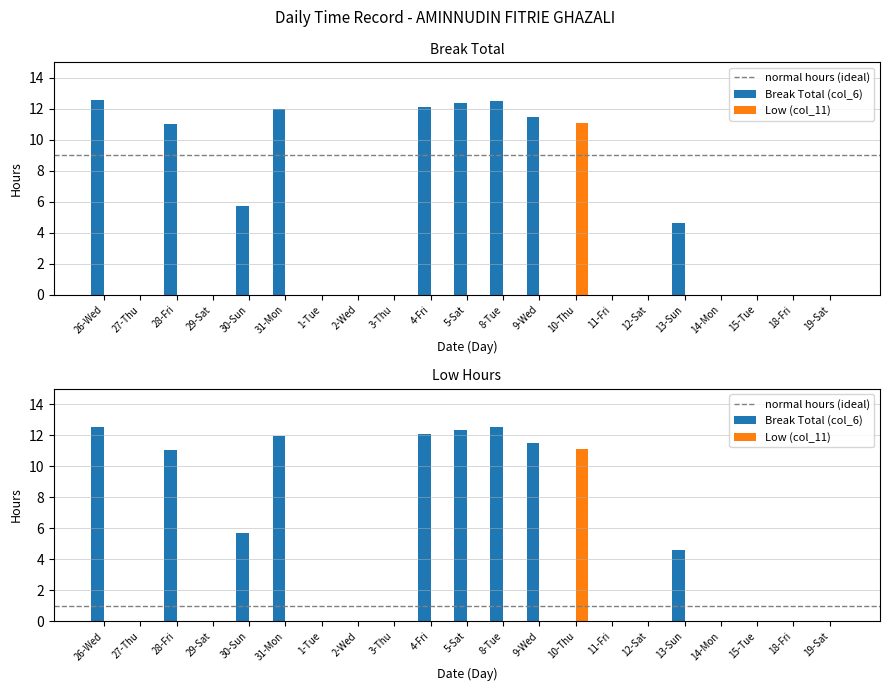

List the series in order of their overall mean, lowest first.

Low (col_11), Break Total (col_6)